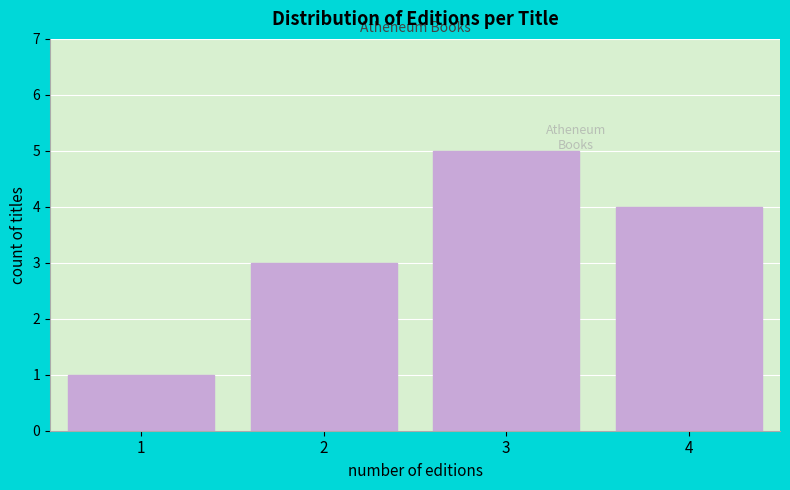

Reading left to right, extract all data points from this chart.

1=1	2=3	3=5	4=4